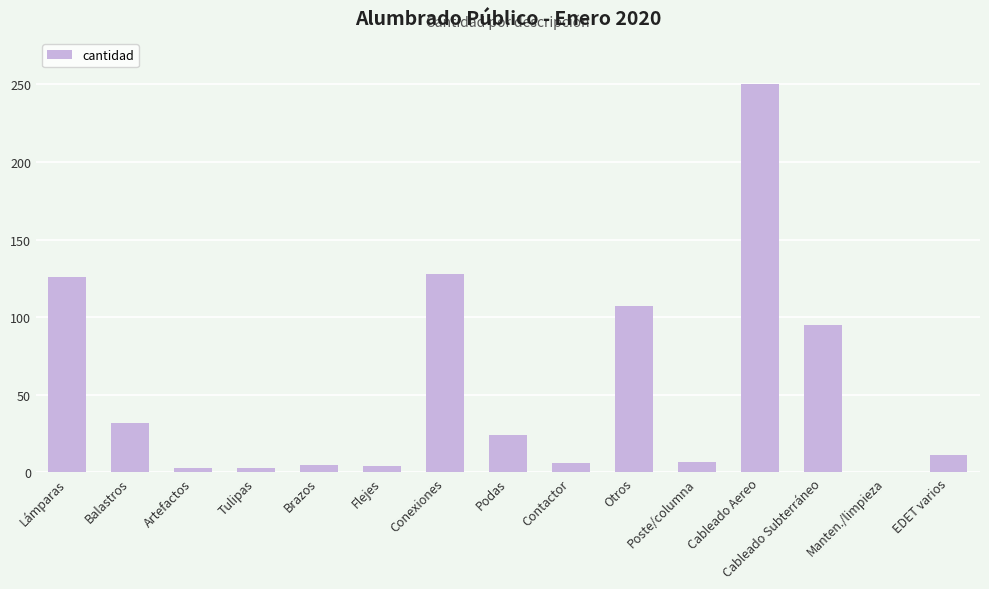

What is the sum of all values?

801